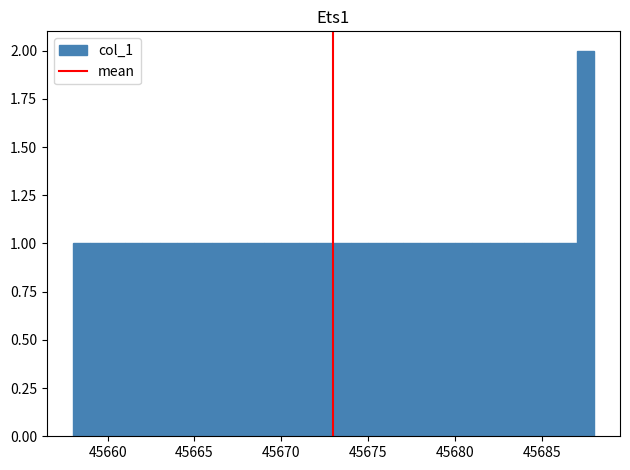

Read against the x-axis, roughly where is the centre of the tallest bar?

45687.5